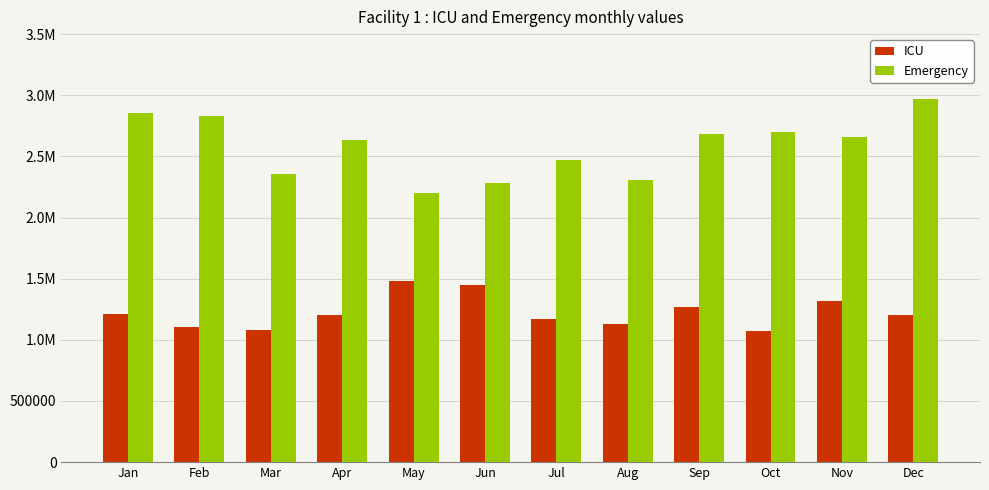

List the series in order of their peak value, lowest first.

ICU, Emergency